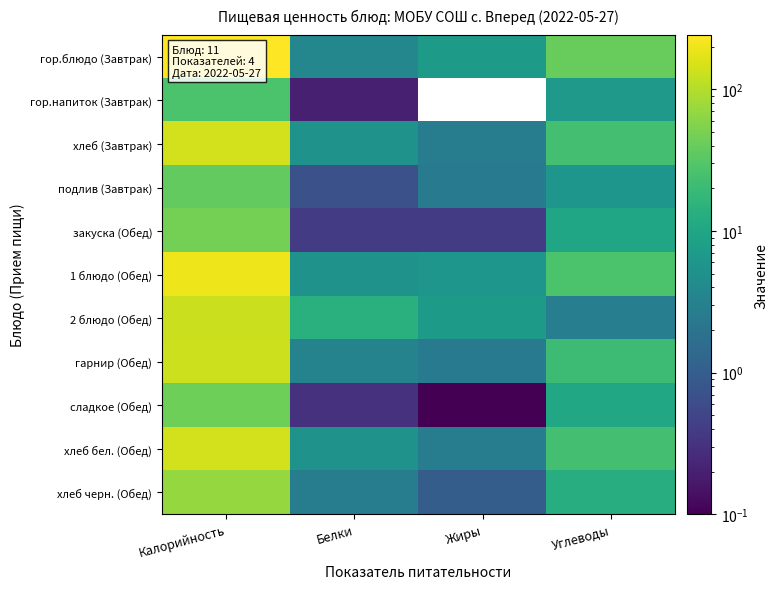

At how many categories does at least one series exceed 124?

1